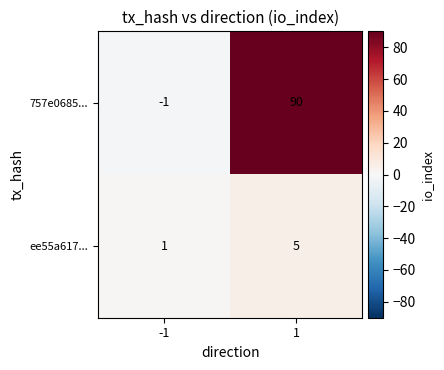

List the series in order of their overall mean, highest first.

757e0685..., ee55a617...